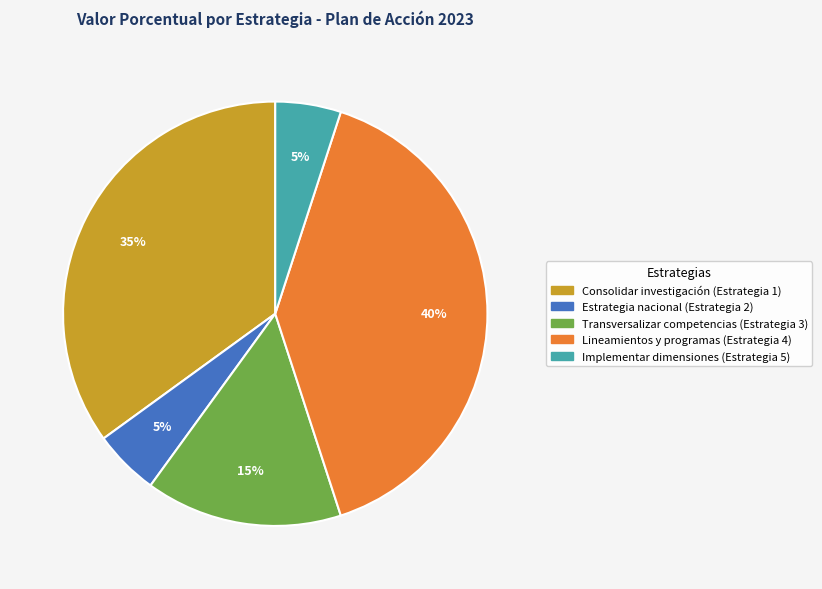

True or false: Implementar dimensiones (Estrategia 5) accounts for 14% of the total.

False